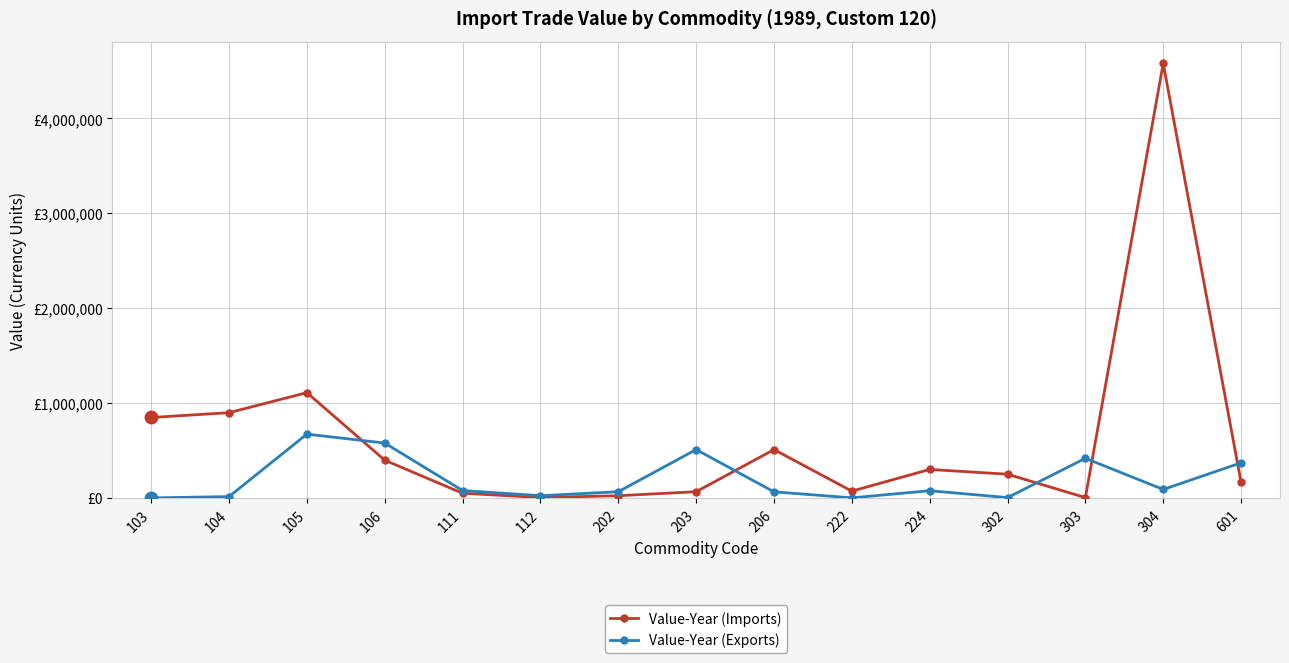

Which has a higher value, 304 or 103?

304